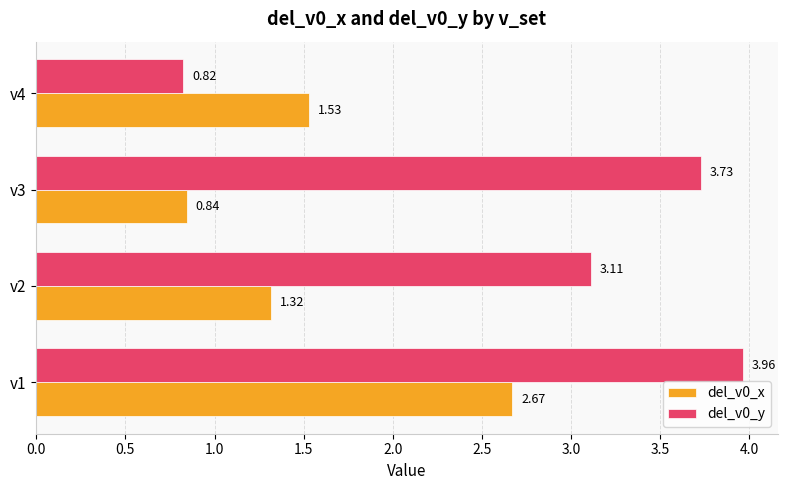

What is the average value of the del_v0_x series?

1.6